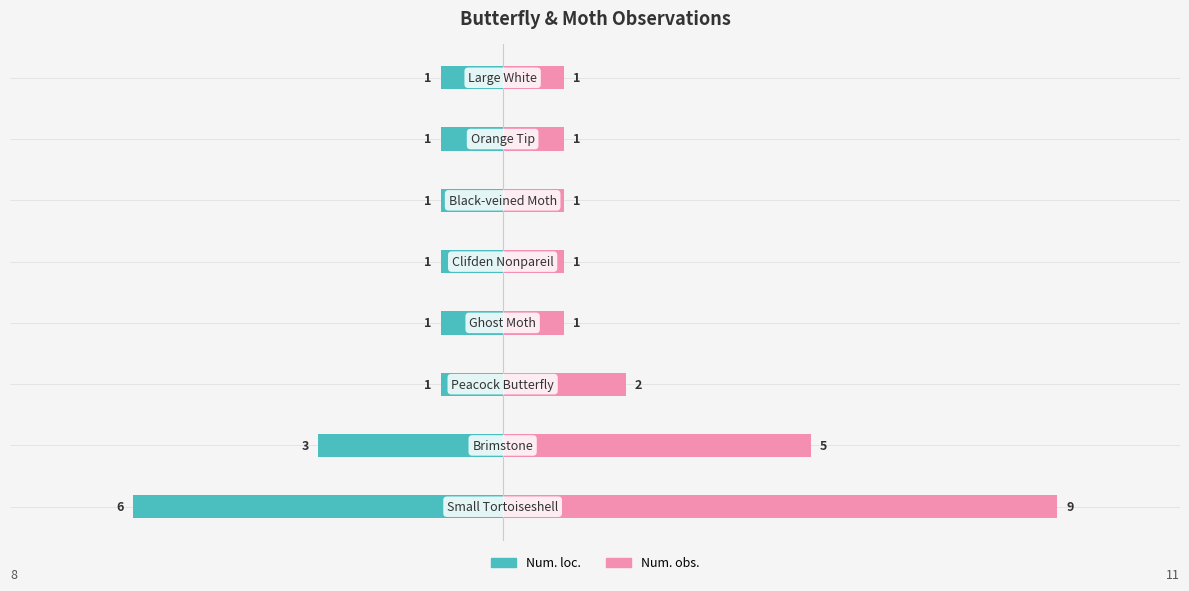

Is it true that Num. obs. equals 2 at −7.5?

False